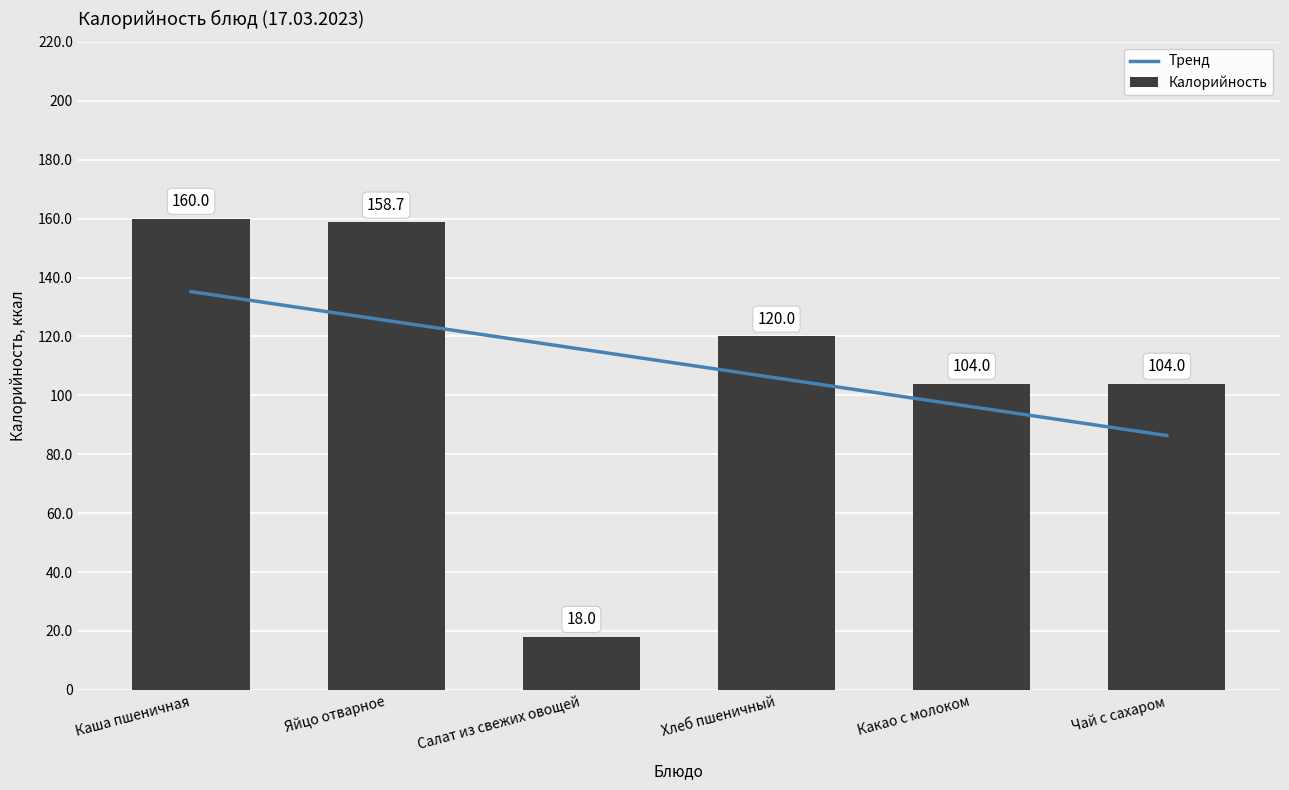

Reading left to right, transcribe all the data shown in this chart.

160.0	158.7	18.0	120.0	104.0	104.0